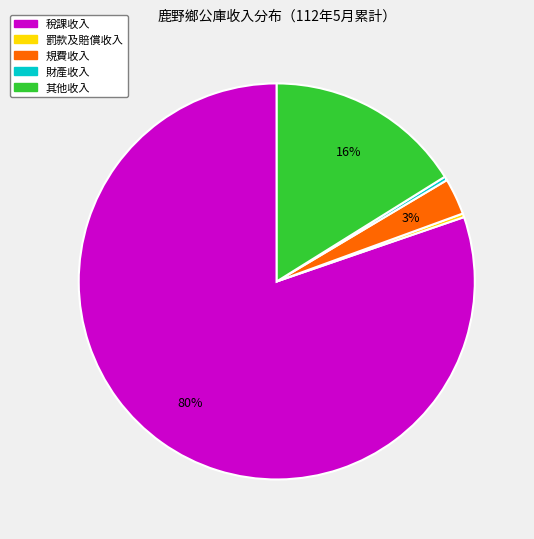

Is it true that 規費收入 is 3% of the pie?

True